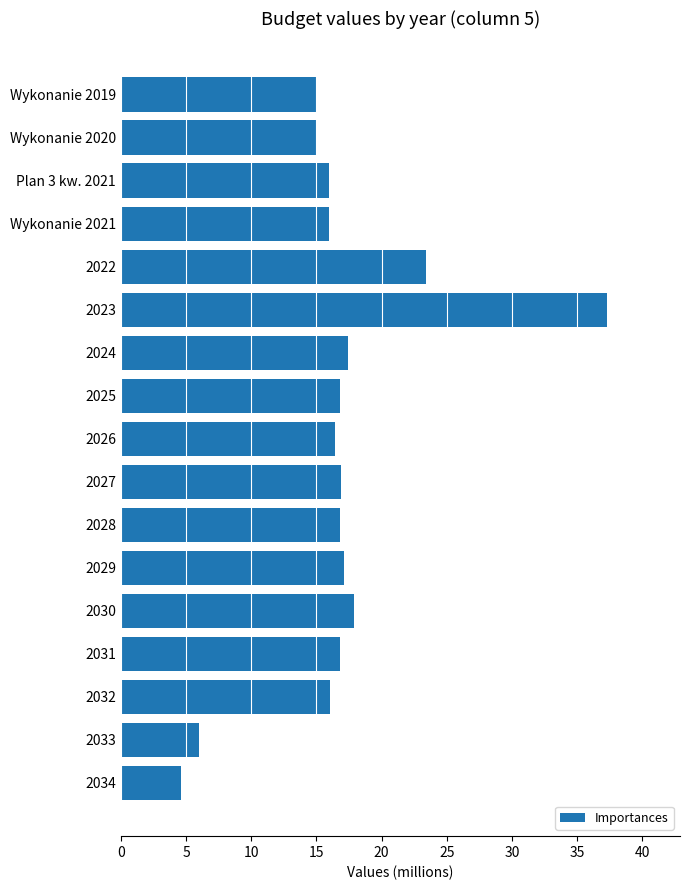

What is the maximum value shown in the chart?

37.3